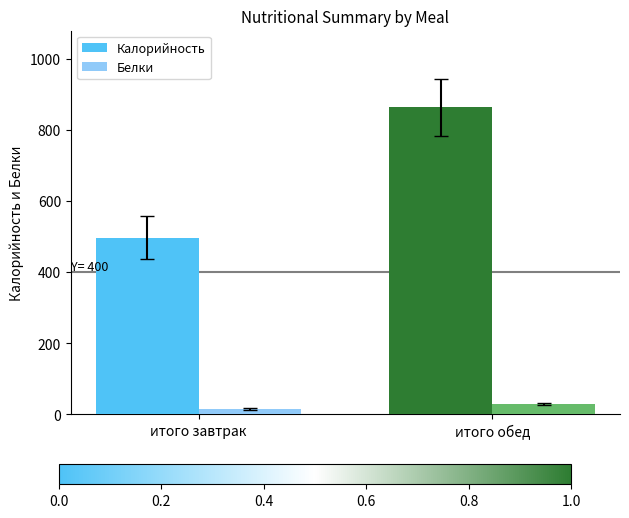

Reading left to right, list all the values displayed in this chart.

Калорийность: итого завтрак=497.4	итого обед=863.3
Белки: итого завтрак=15.0	итого обед=28.2